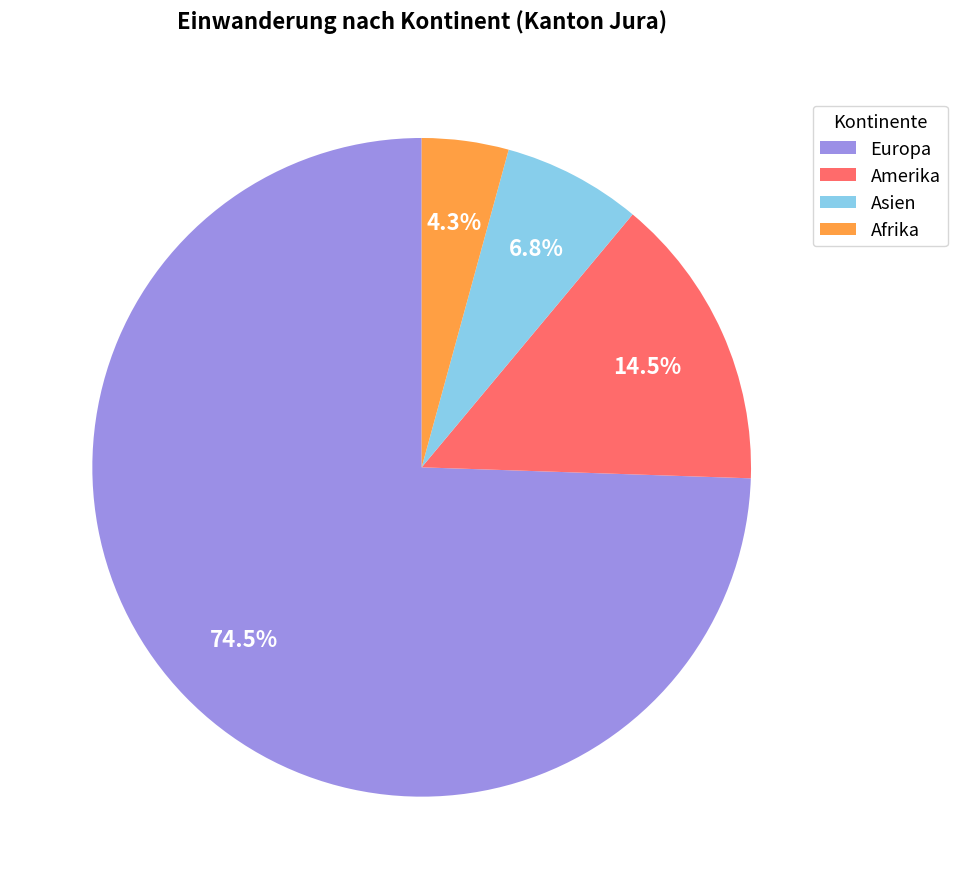

Which slice represents more than half of the pie?

Europa